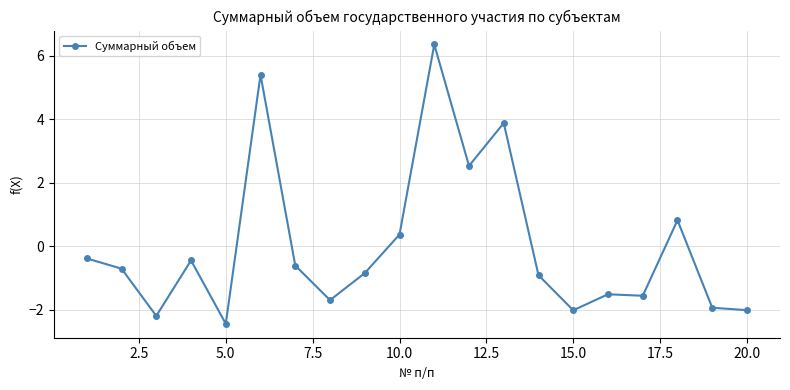

True or false: the data has more than 1 interior local peaks.

True